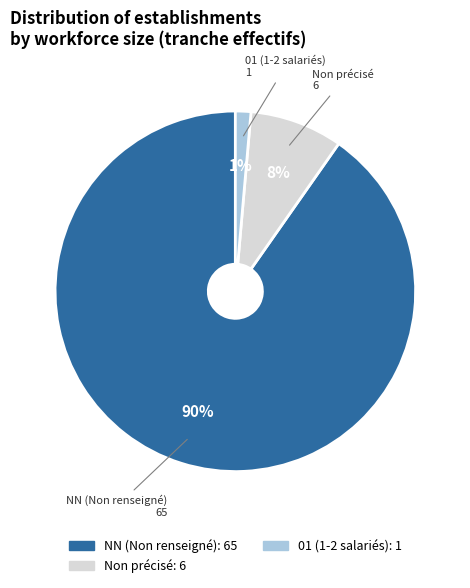

Does any single category account for the majority?

Yes